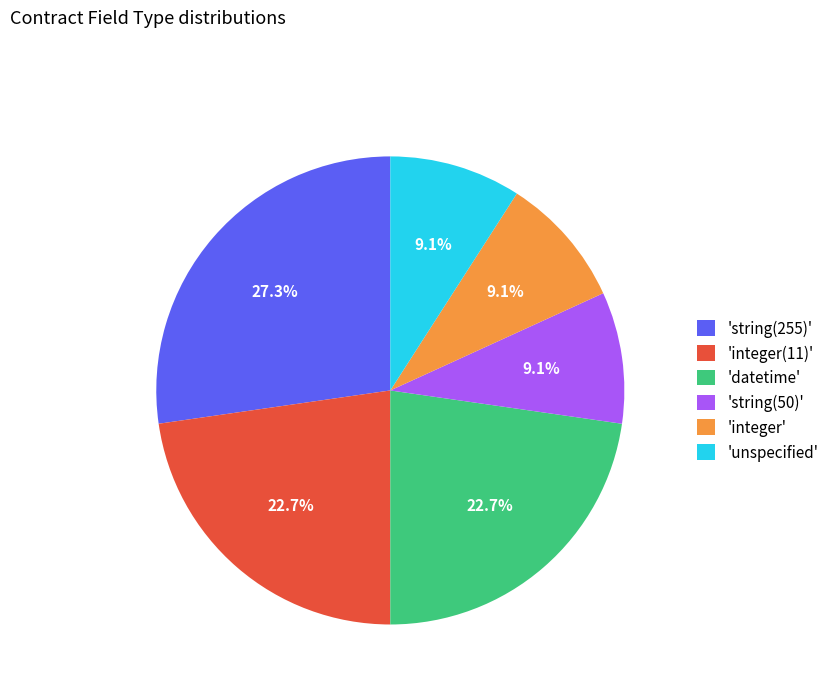

Which slice is the largest?

'string(255)'